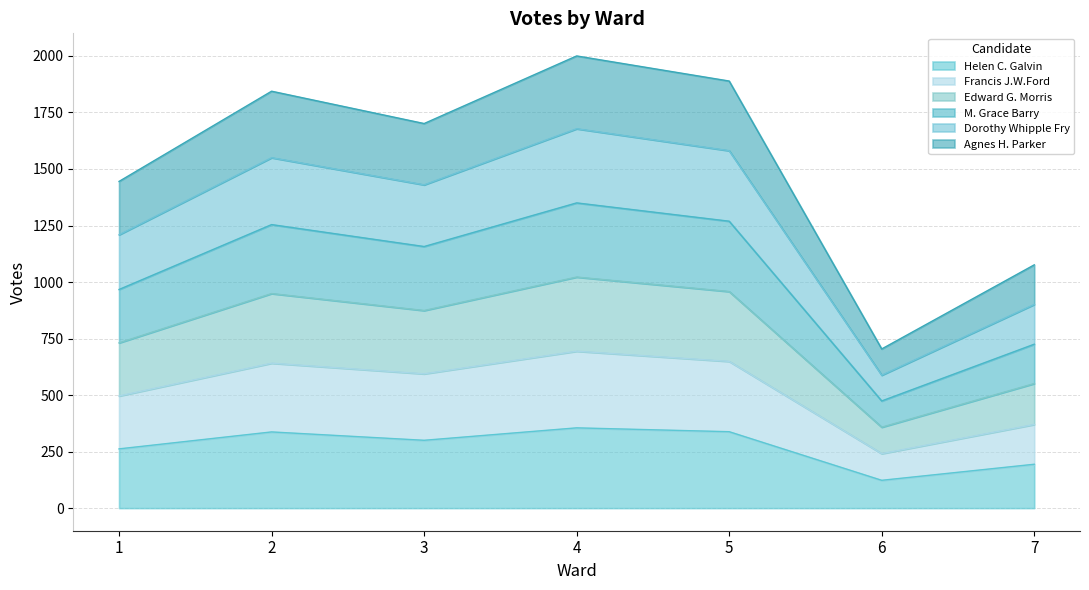

What is the minimum value for Helen C. Galvin?

123